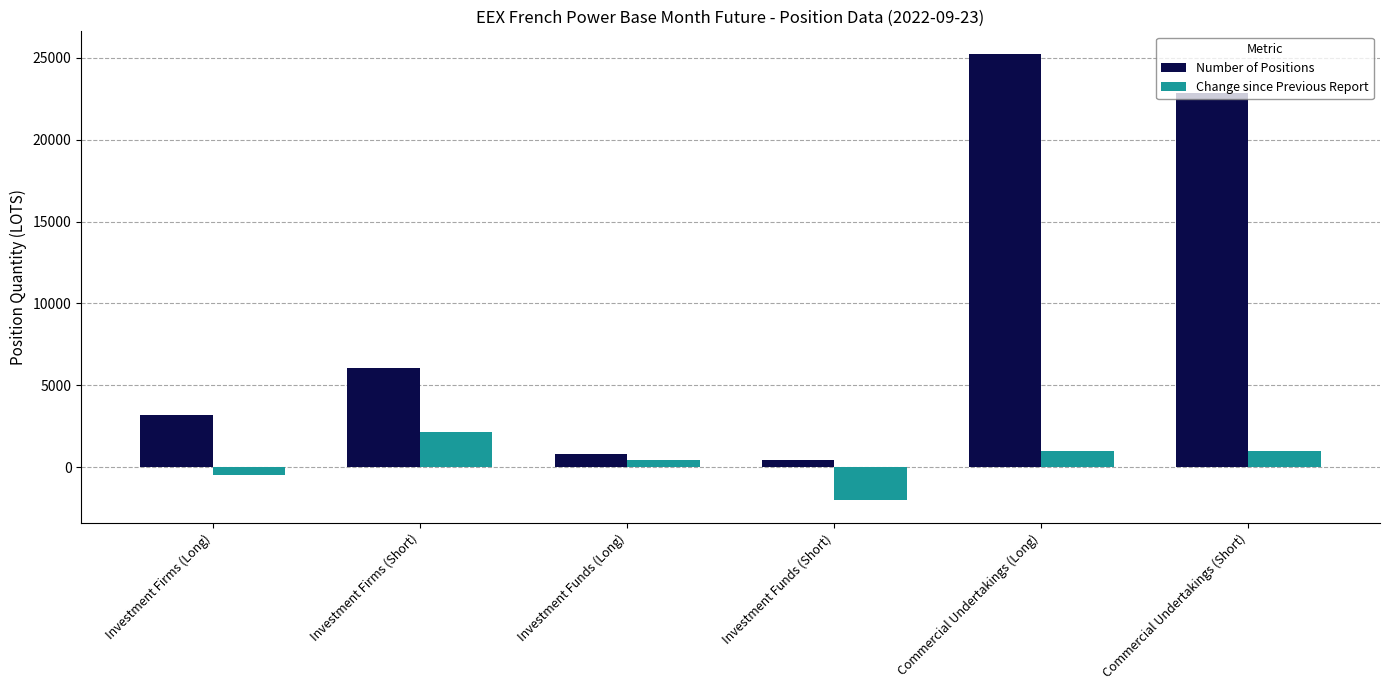

At which label does Change since Previous Report reach its minimum?

Investment Funds (Short)